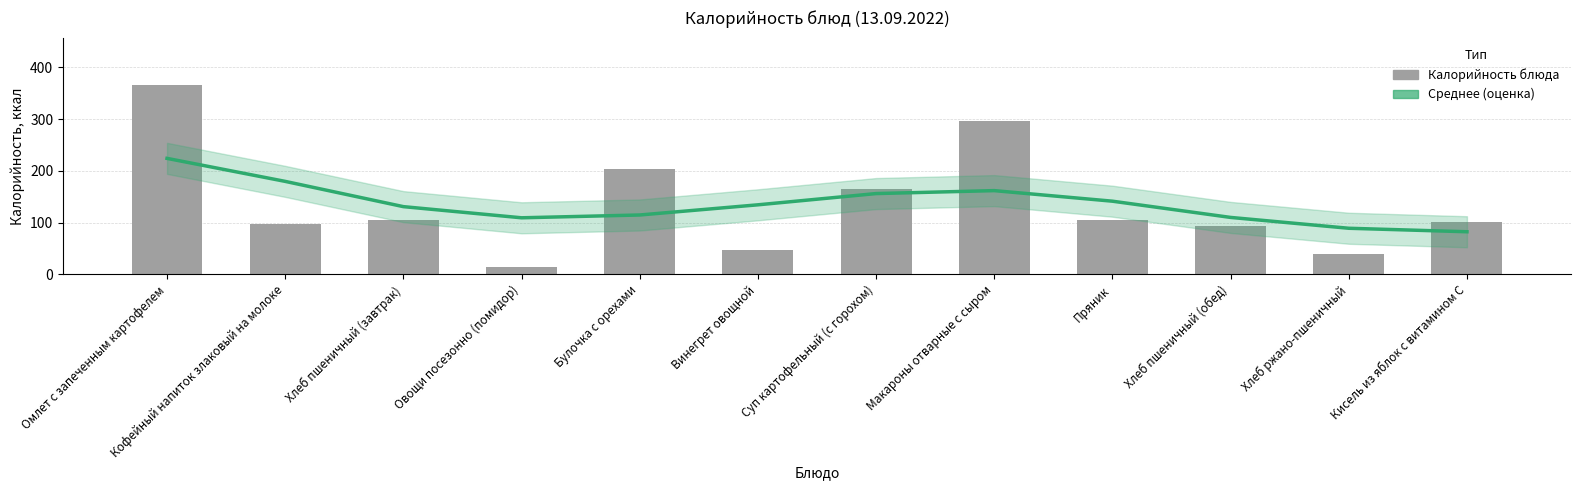

Which category has the lowest value across all series?

Овощи посезонно (помидор)